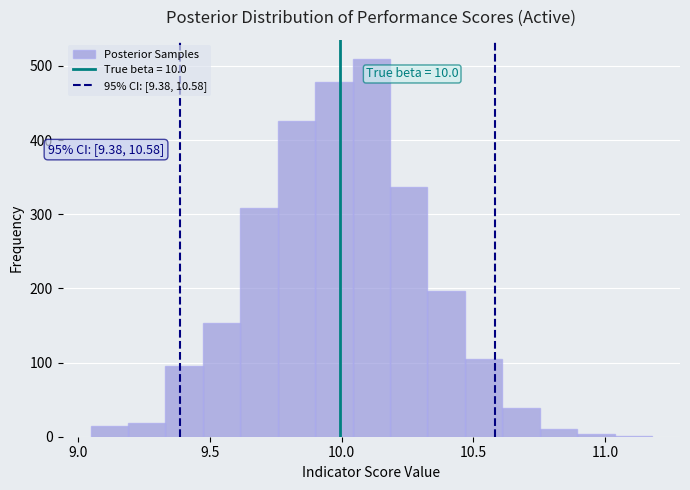

Read against the x-axis, roughly where is the centre of the tallest bar?

10.10